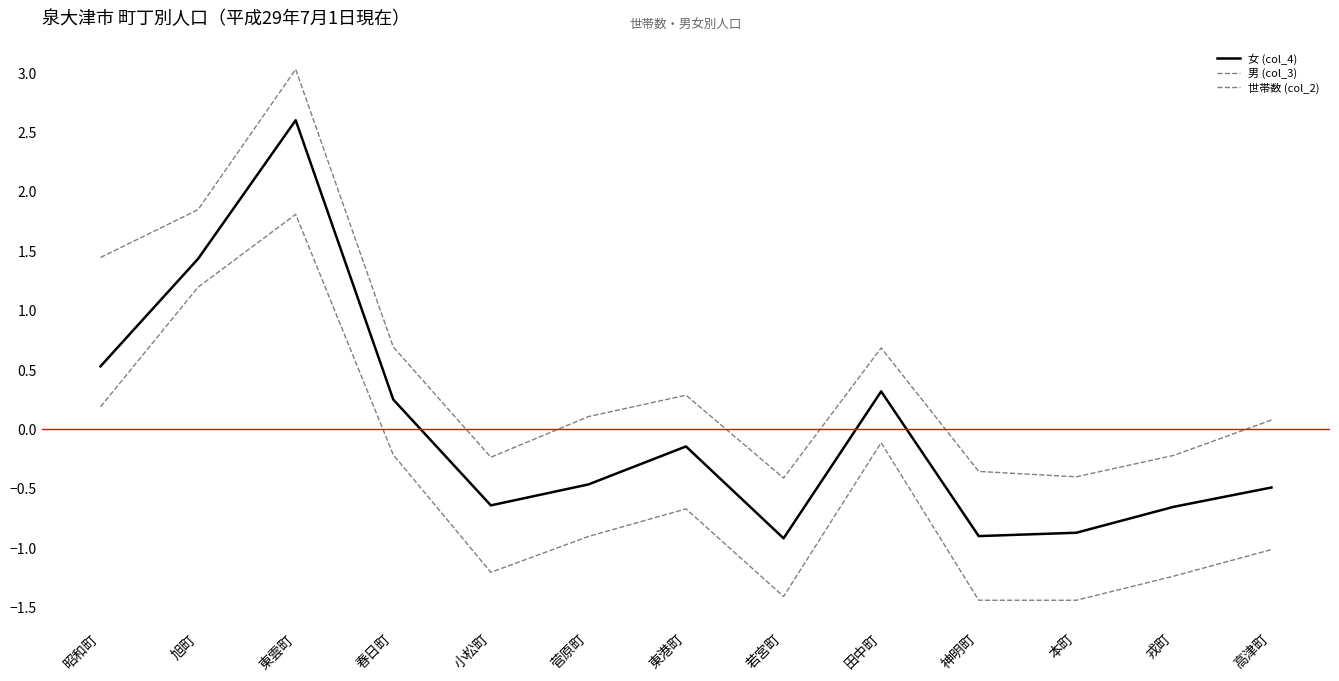

What is the highest value of the 男 (col_3) series?

3.0